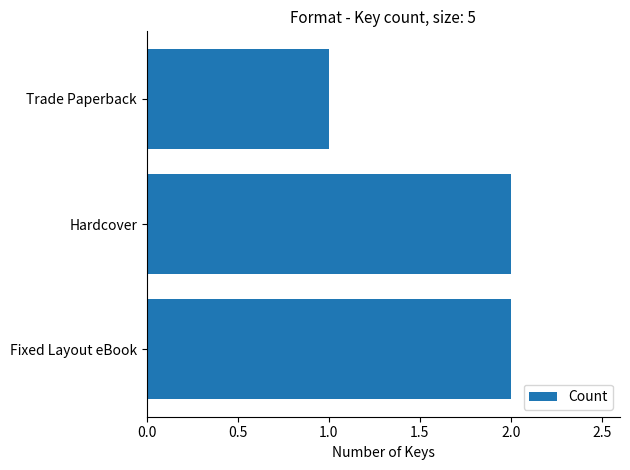

What is the average value?

2